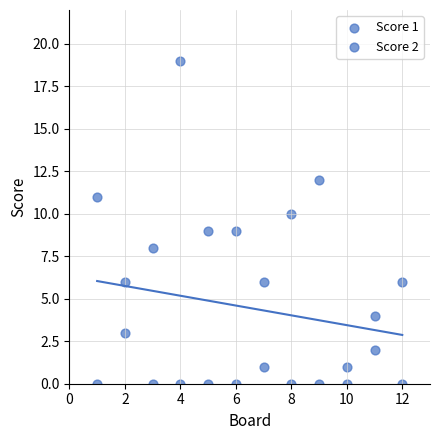

How many data points are displayed?

24